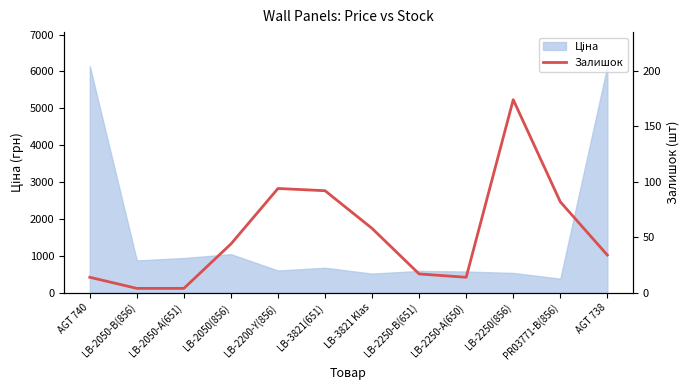

Reading left to right, what are all the values shown in this chart?

AGT 740=14	LB-2050-B(856)=4	LB-2050-A(651)=4	LB-2050(856)=44	LB-2200-Y(856)=94	LB-3821(651)=92	LB-3821 Klas=58	LB-2250-B(651)=17	LB-2250-A(650)=14	LB-2250(856)=174	PR03771-B(856)=82	AGT 738=34